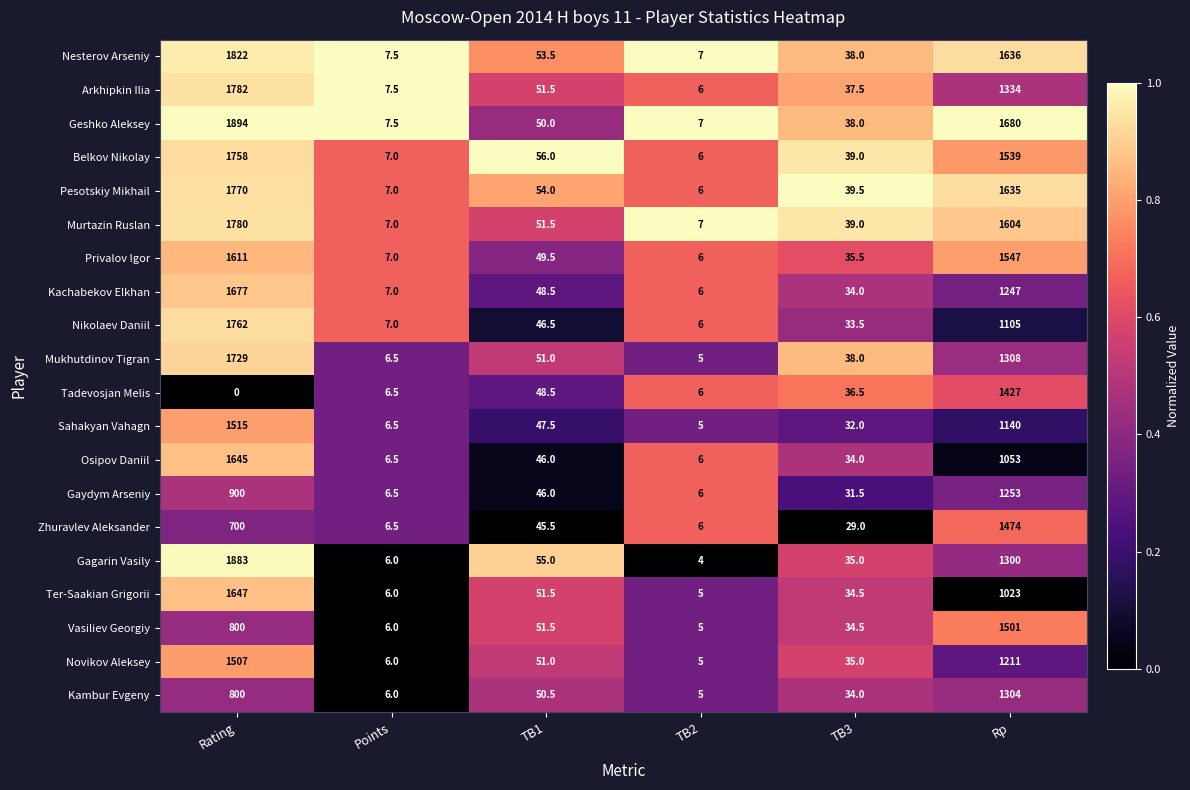

What is the total value across all series at TB2?

115.0